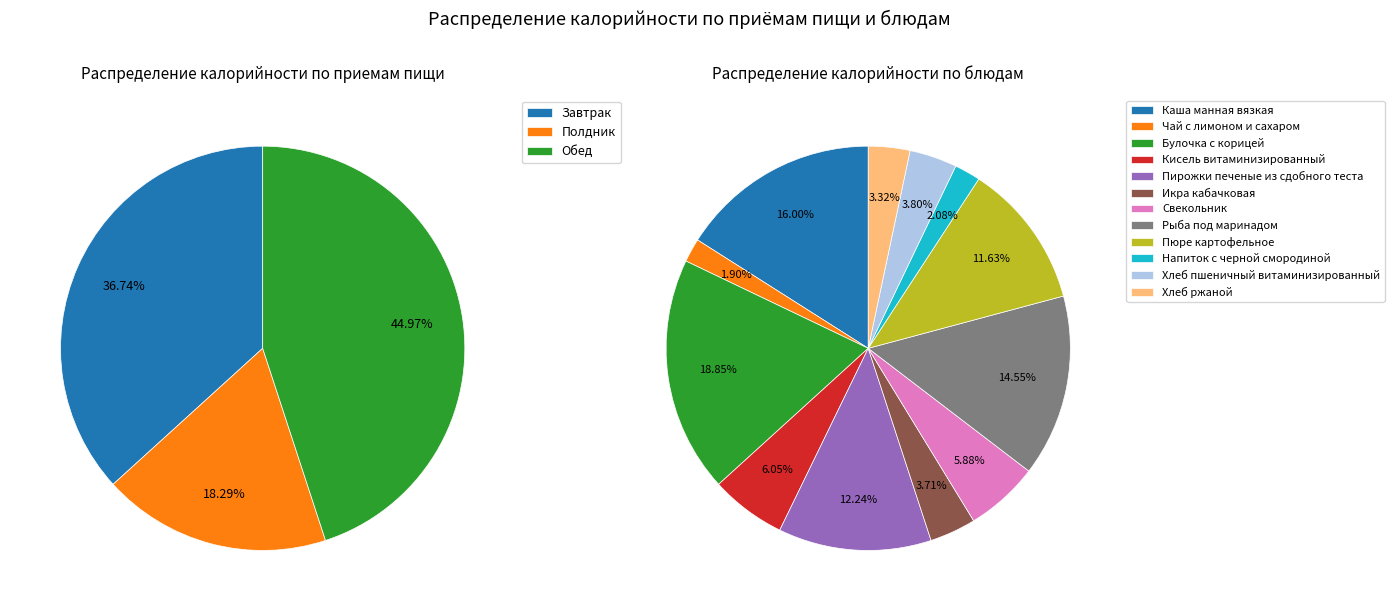

What is the change in value from Полдник to Обед?

+419.1